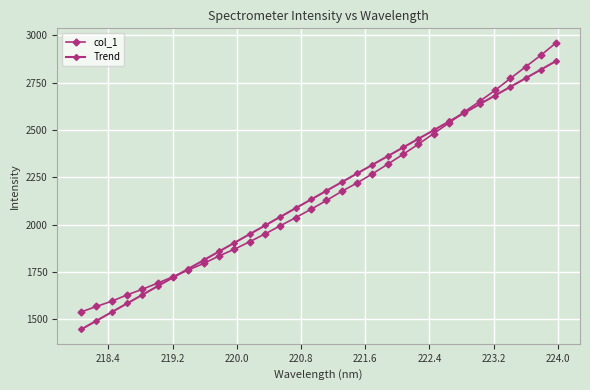

Does the chart have visible grid lines?

Yes